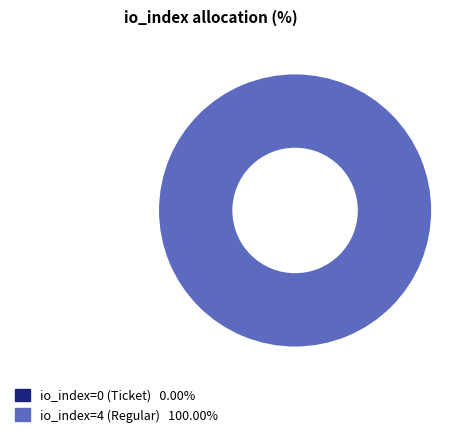

Which category has the smallest portion of the pie?

io_index=0 (Ticket)